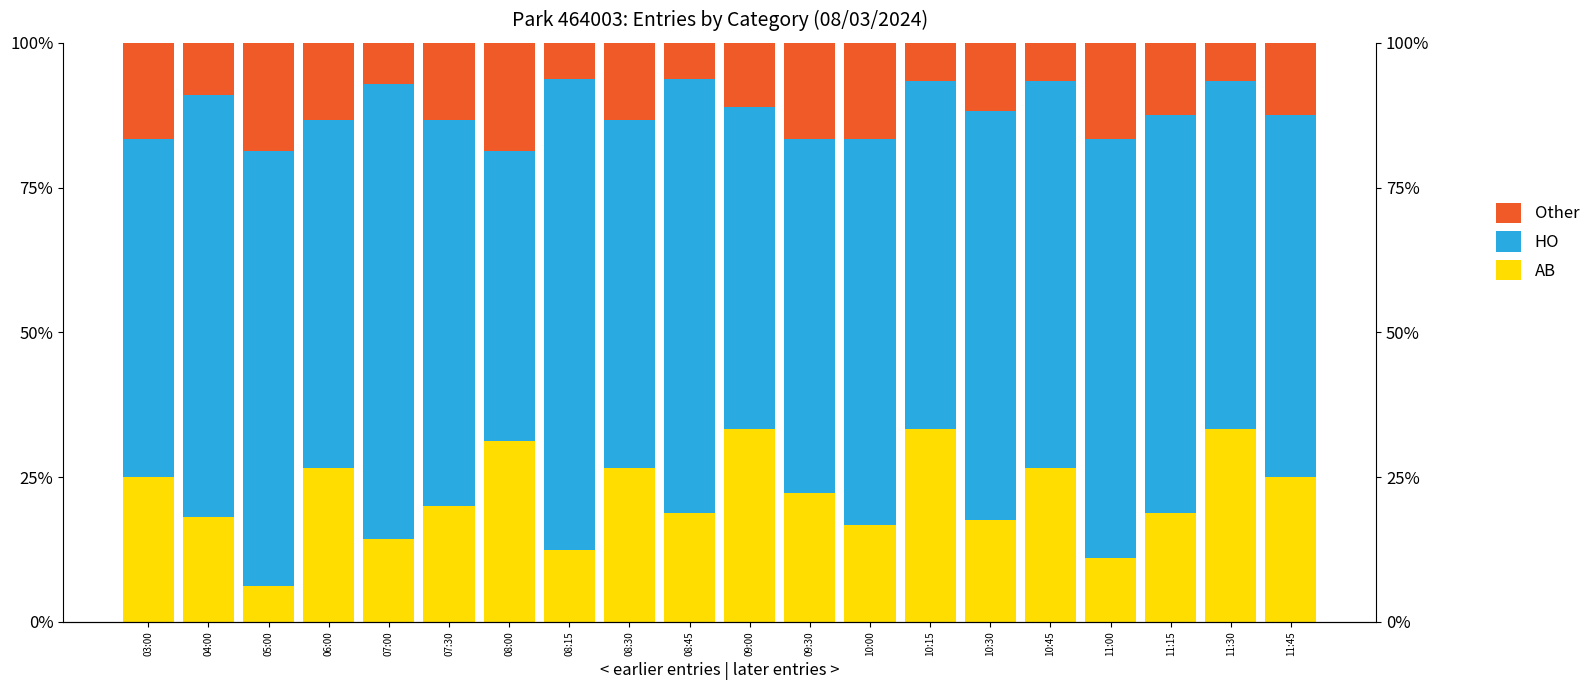

Which category has the highest value across all series?

08:15